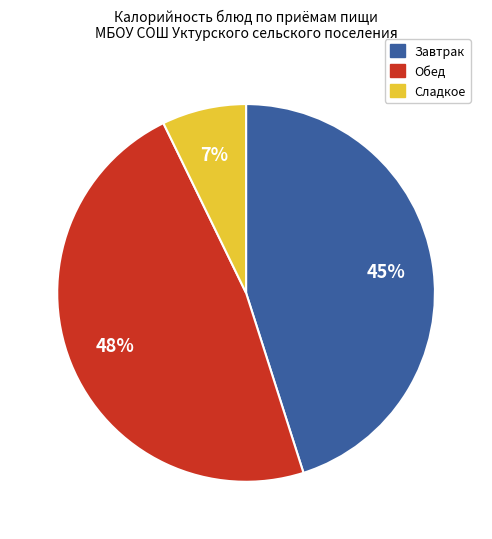

To the nearest percent, what portion does Завтрак represent?

45%